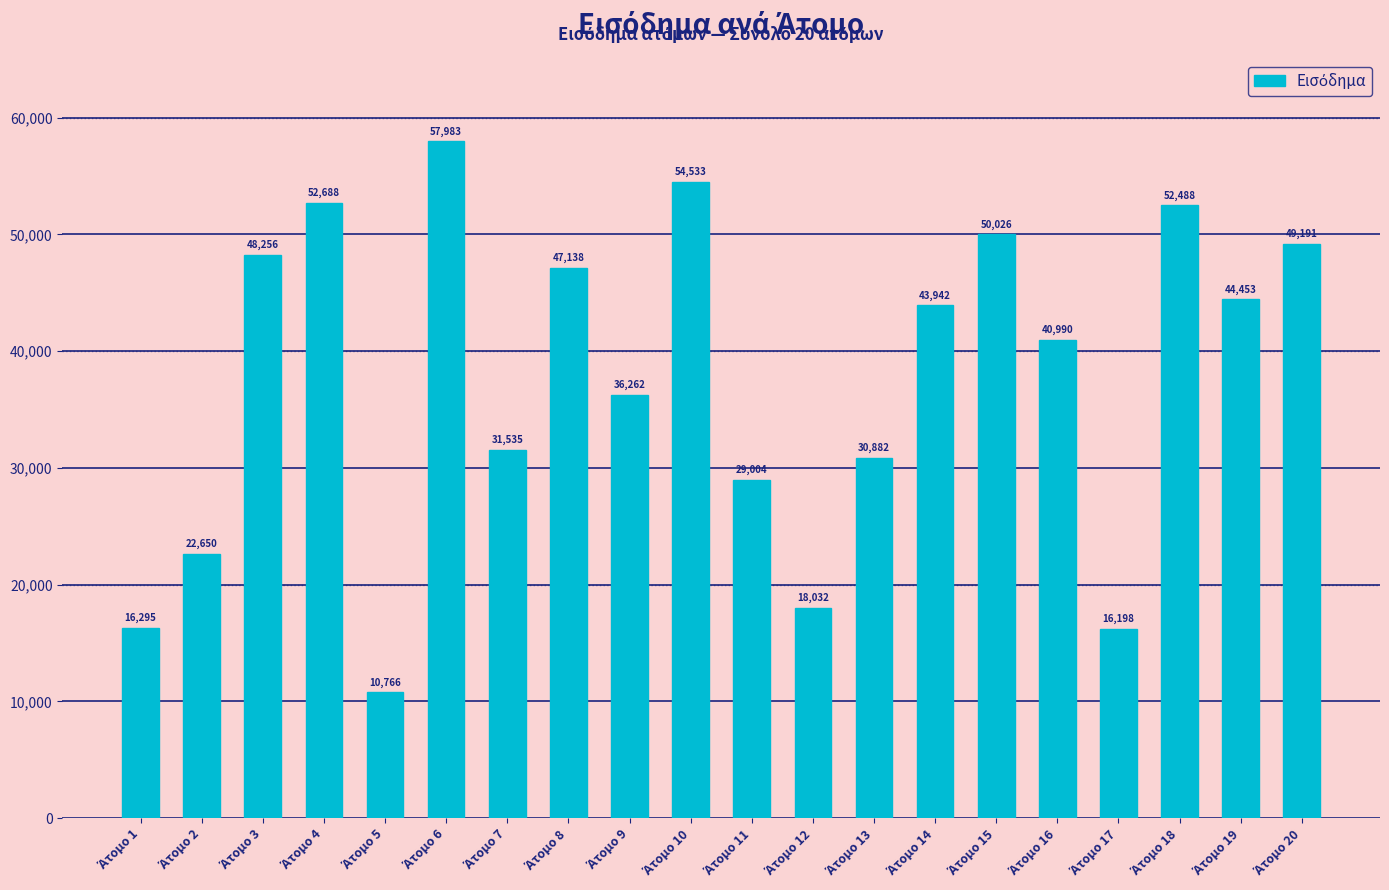

What is the sum of all values?

753312